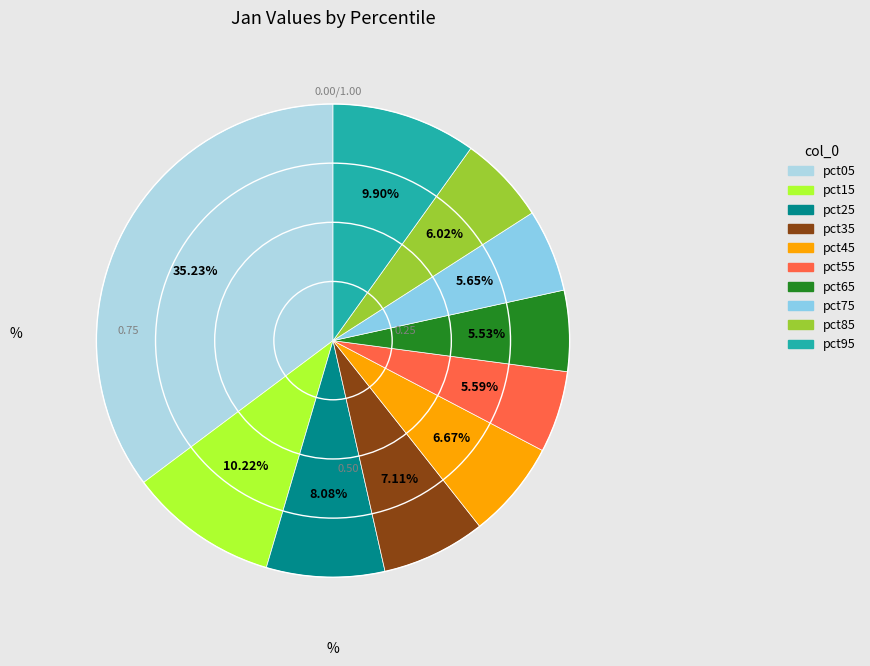

To the nearest percent, what percentage of the pie is pct95?

10%